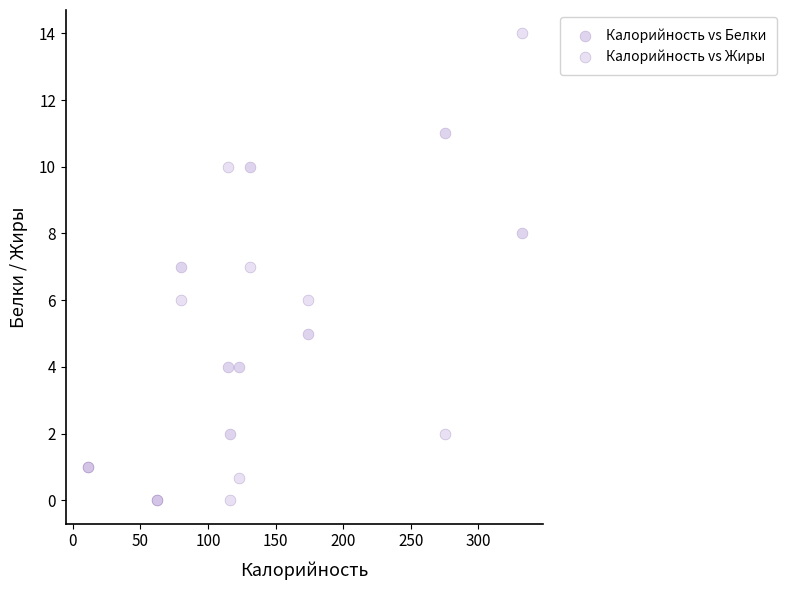

What are all the series names shown in the legend?

Калорийность vs Белки, Калорийность vs Жиры